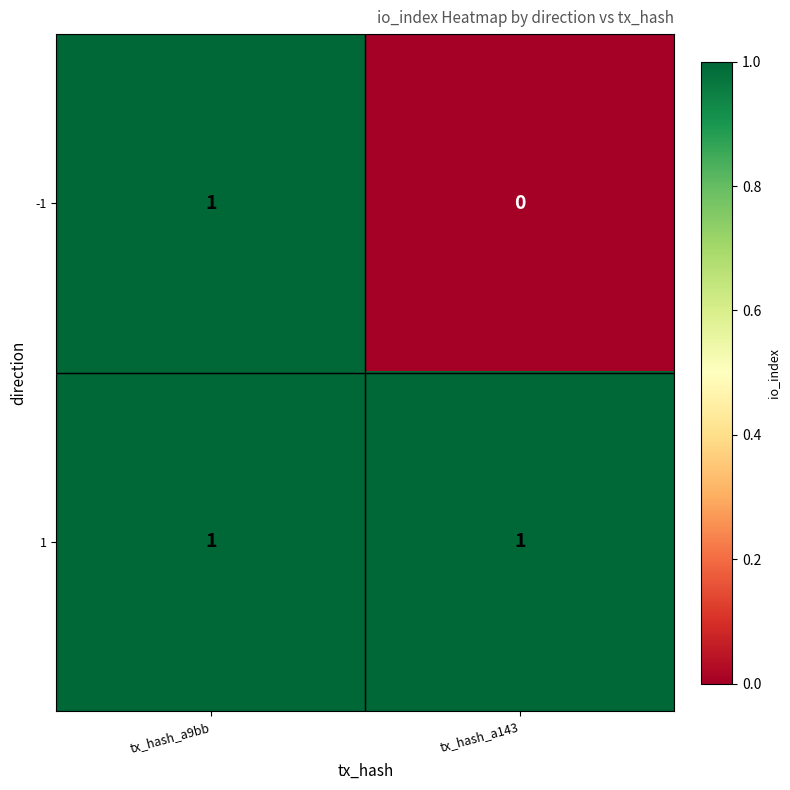

Between tx_hash_a9bb and tx_hash_a143, which series saw the biggest shift?

-1